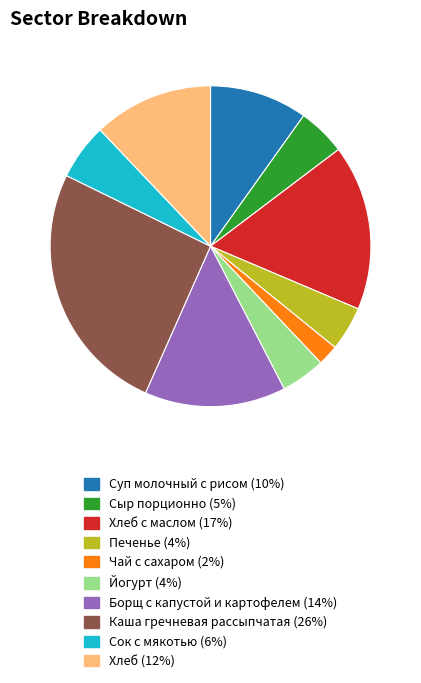

Is there any slice that represents more than half of the pie?

No